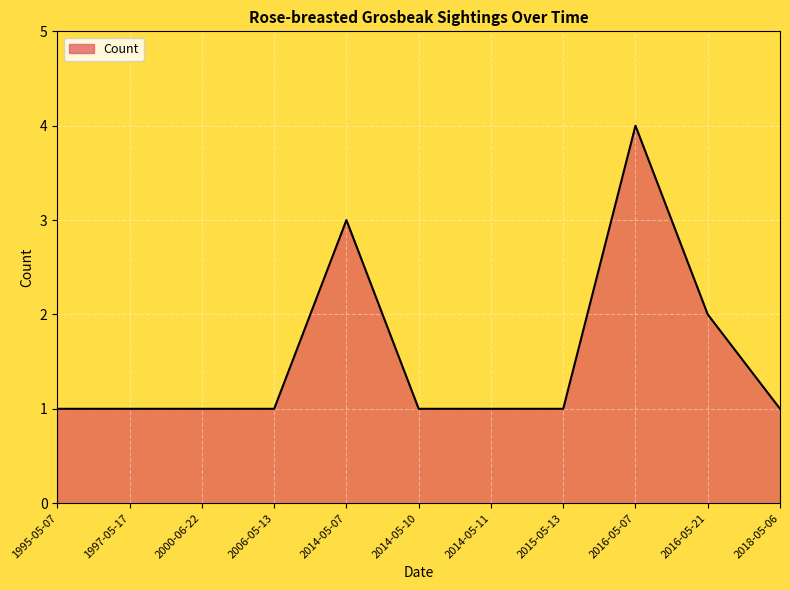

Reading left to right, what are all the values shown in this chart?

1995-05-07=1	1997-05-17=1	2000-06-22=1	2006-05-13=1	2014-05-07=3	2014-05-10=1	2014-05-11=1	2015-05-13=1	2016-05-07=4	2016-05-21=2	2018-05-06=1